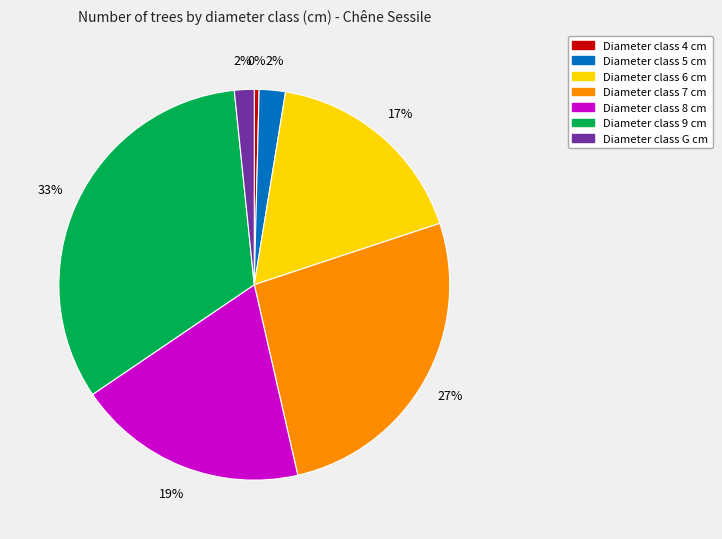

How many segments does this pie chart have?

7